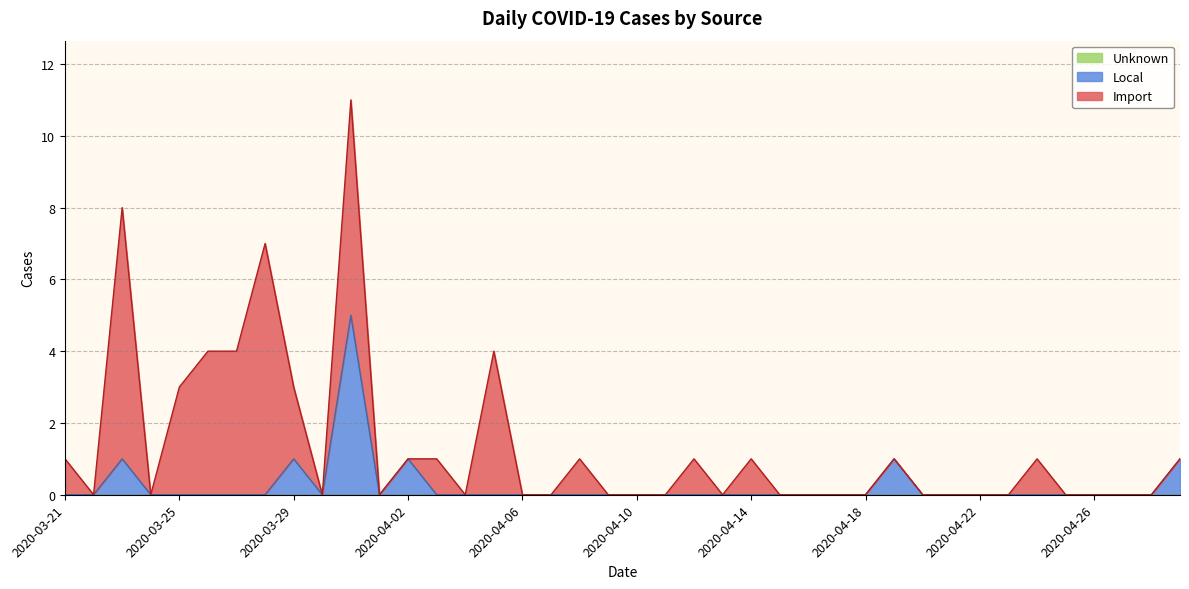

List the series in order of their peak value, lowest first.

Unknown, Local, Import